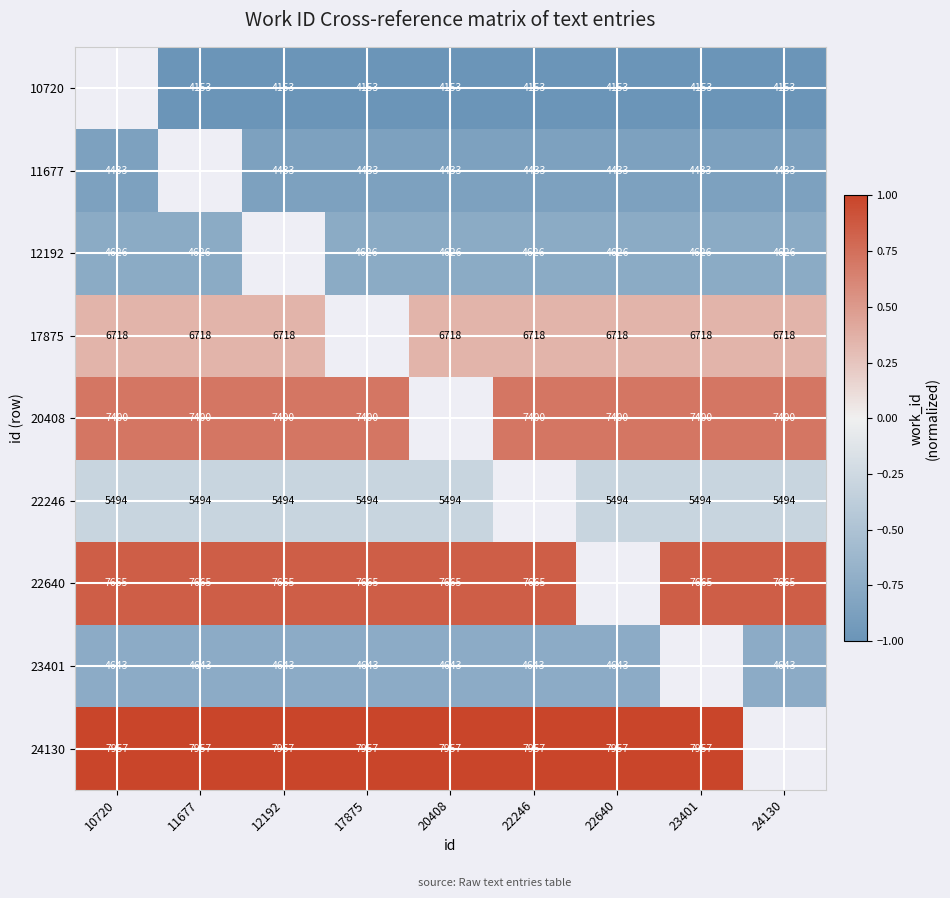

What is the sum of the 17875 values at 10720 and 20408?

13436